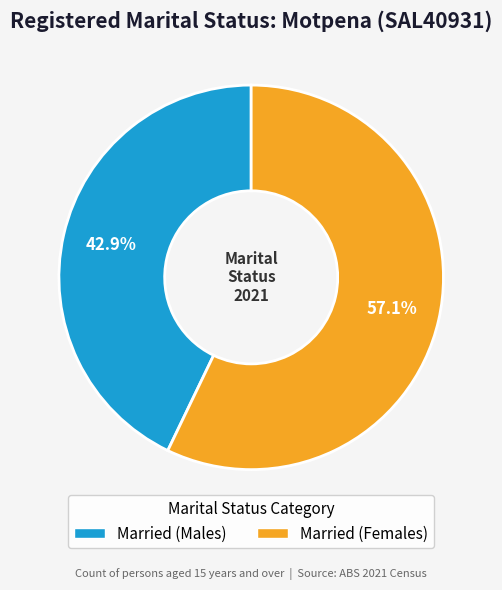

Count the number of slices in the pie.

2